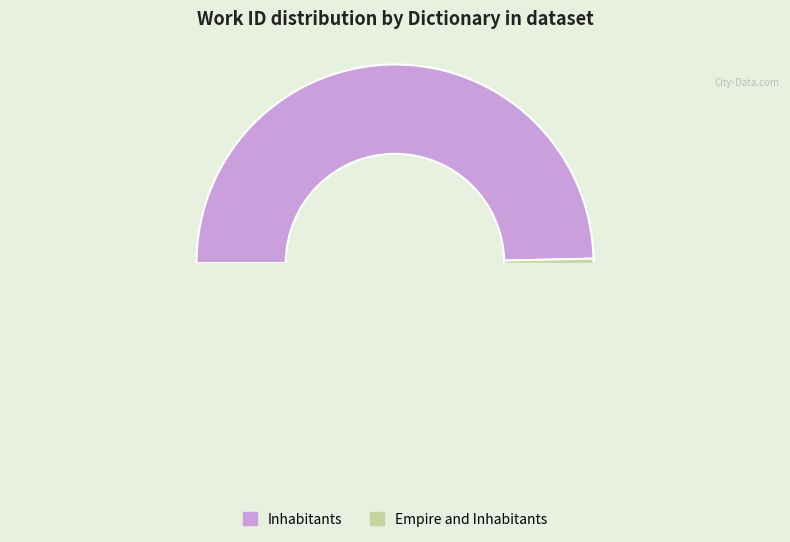

Count the number of slices in the pie.

2